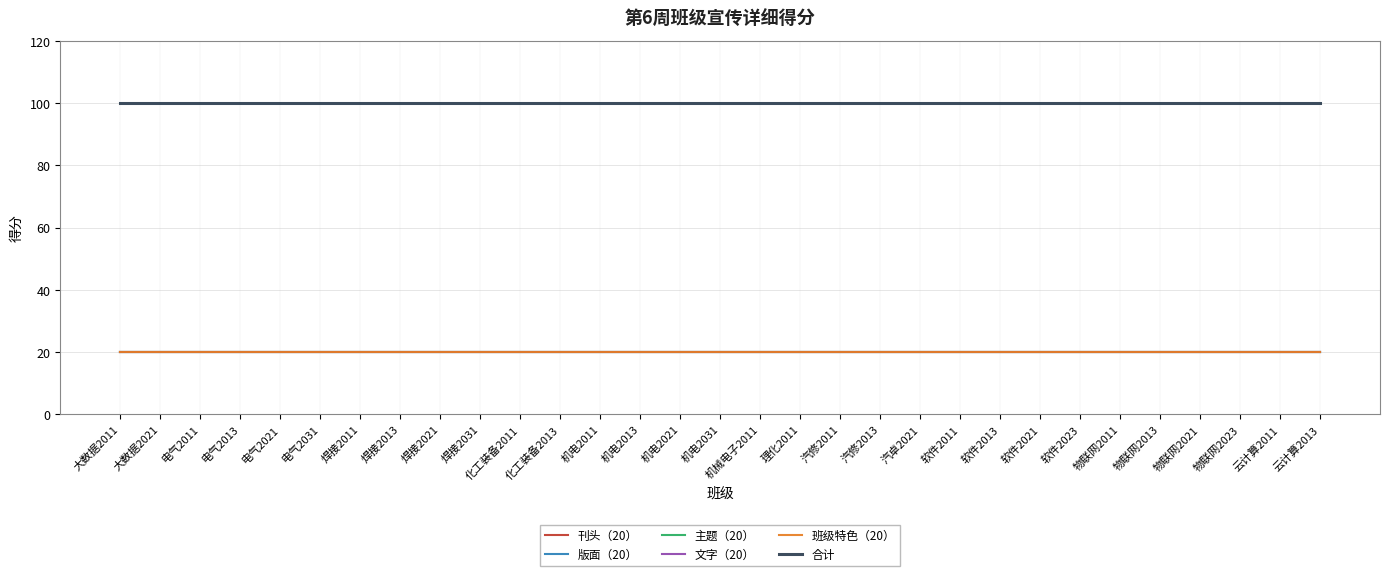

Does the chart have visible grid lines?

Yes